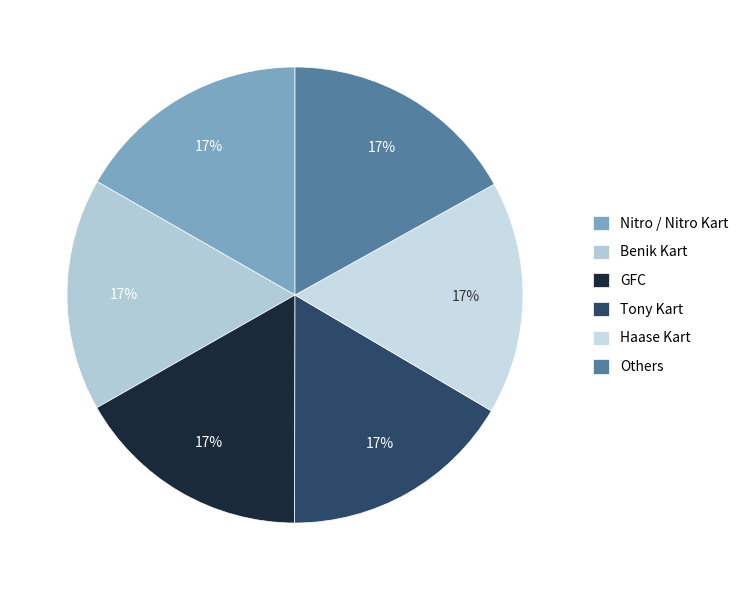

Count the number of slices in the pie.

6